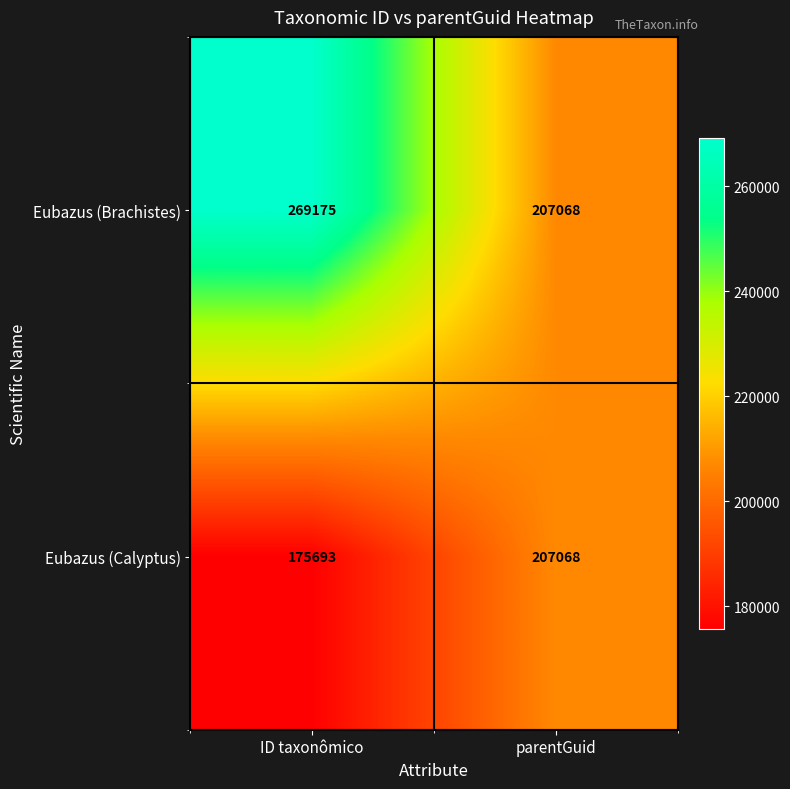

What is the total value across all series at parentGuid?

414136